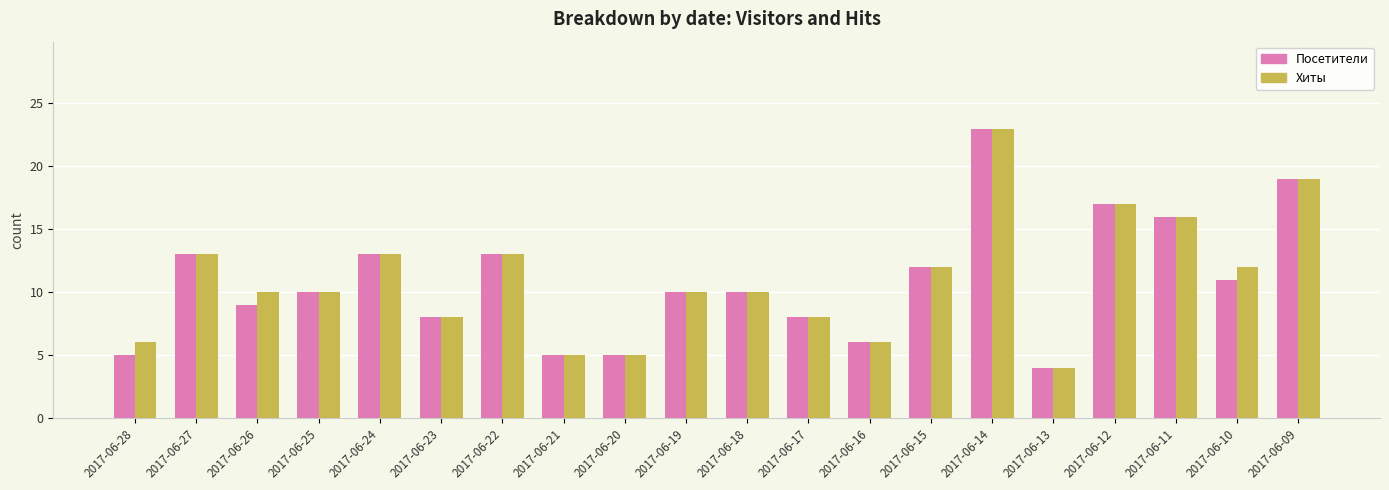

What is the difference between the maximum and second lowest values in the Хиты series?

18